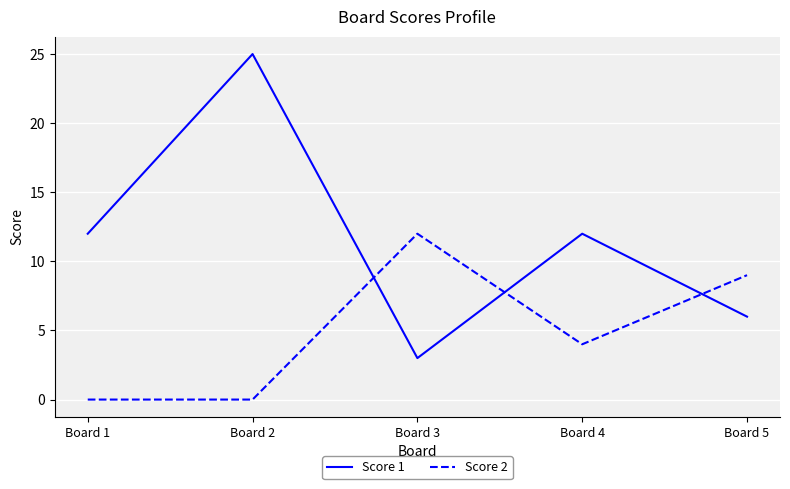

Where is the first local maximum for Score 1?

Board 2